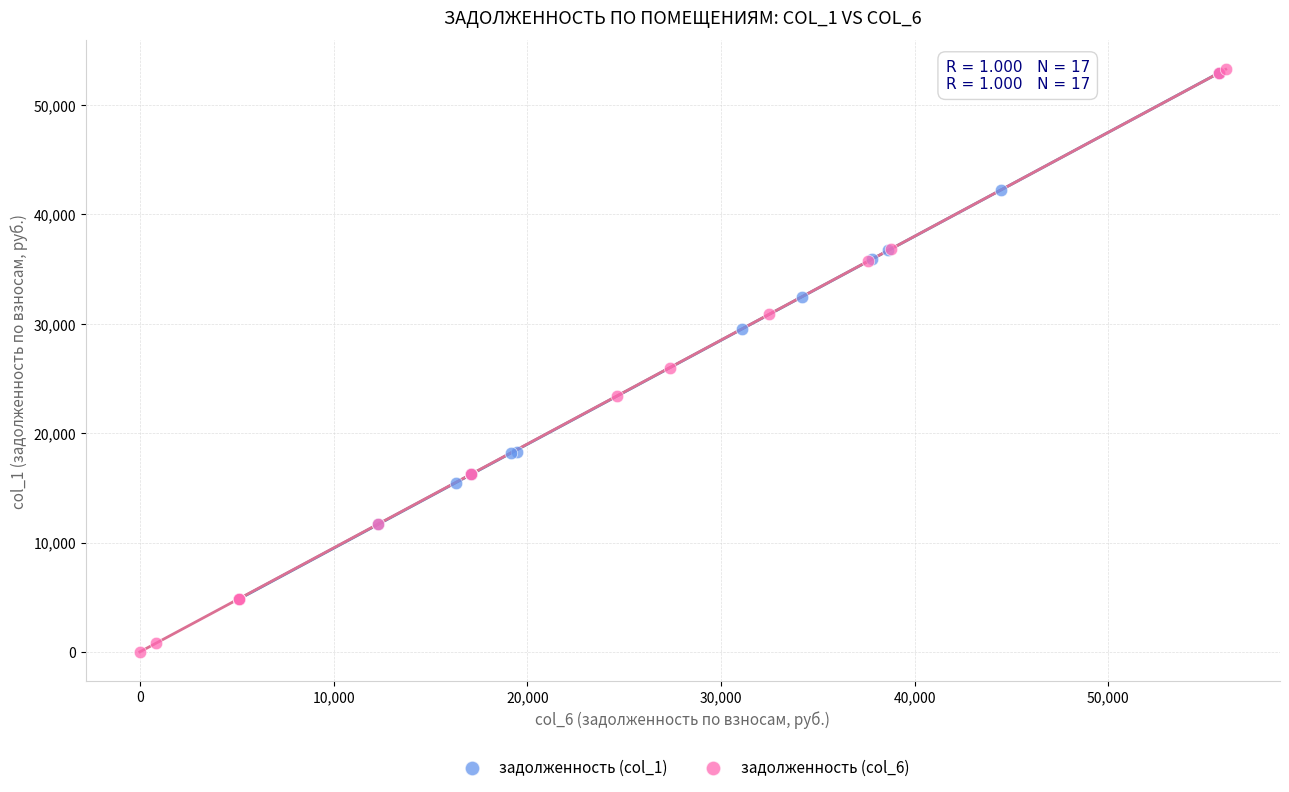

Which series has the widest spread of Y values?

задолженность (col_6)